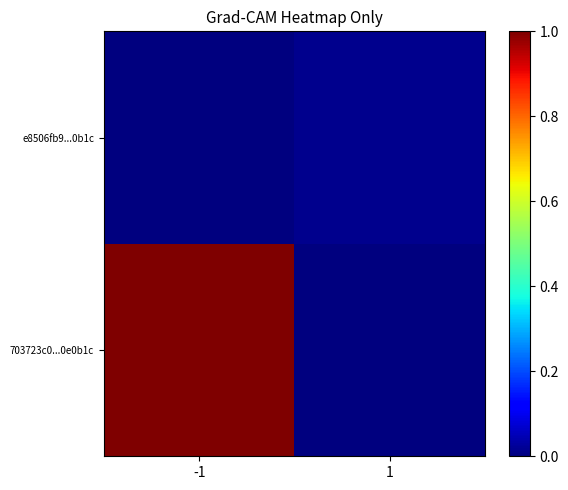

Which category has the highest value across all series?

-1